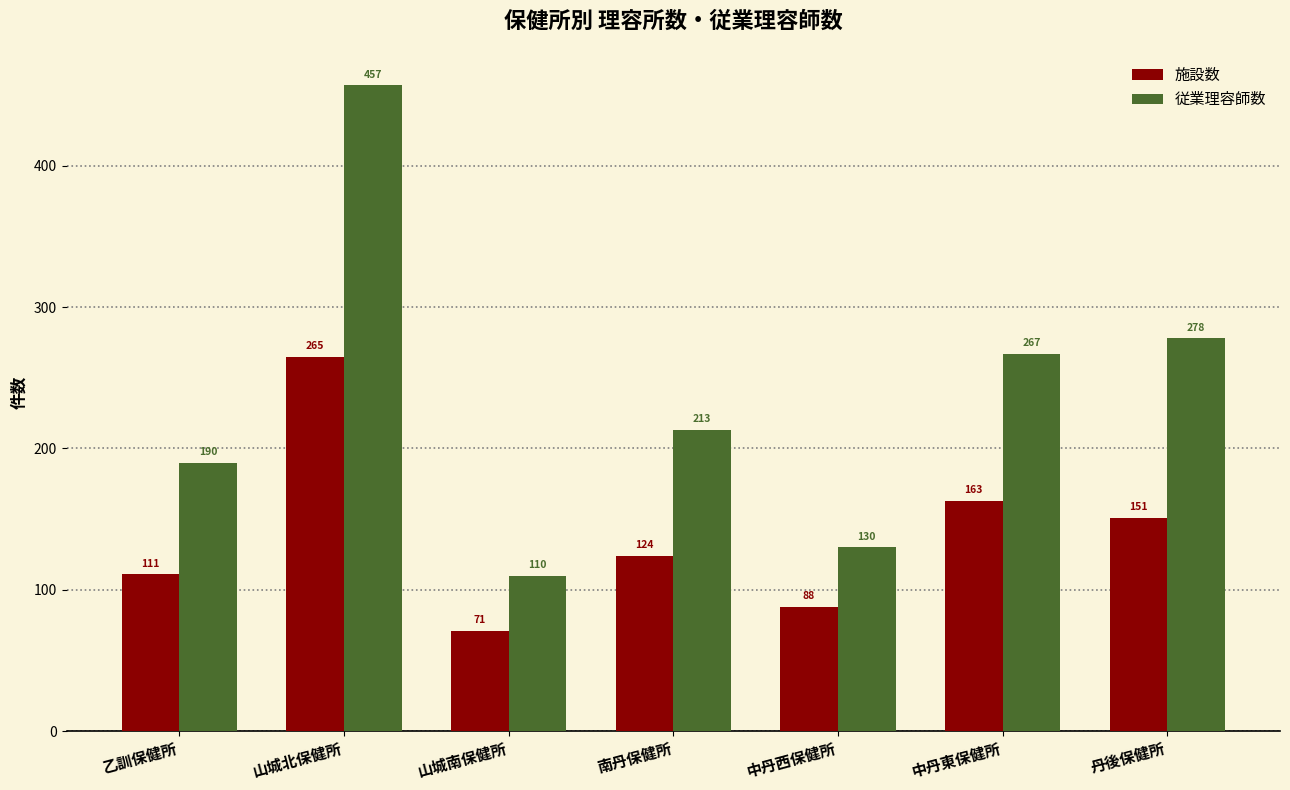

What is the label of the 2nd bar from the left?

山城北保健所